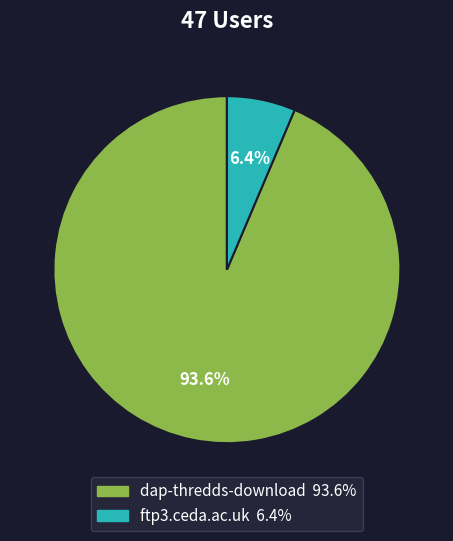

What is the largest slice in the pie chart?

dap-thredds-download